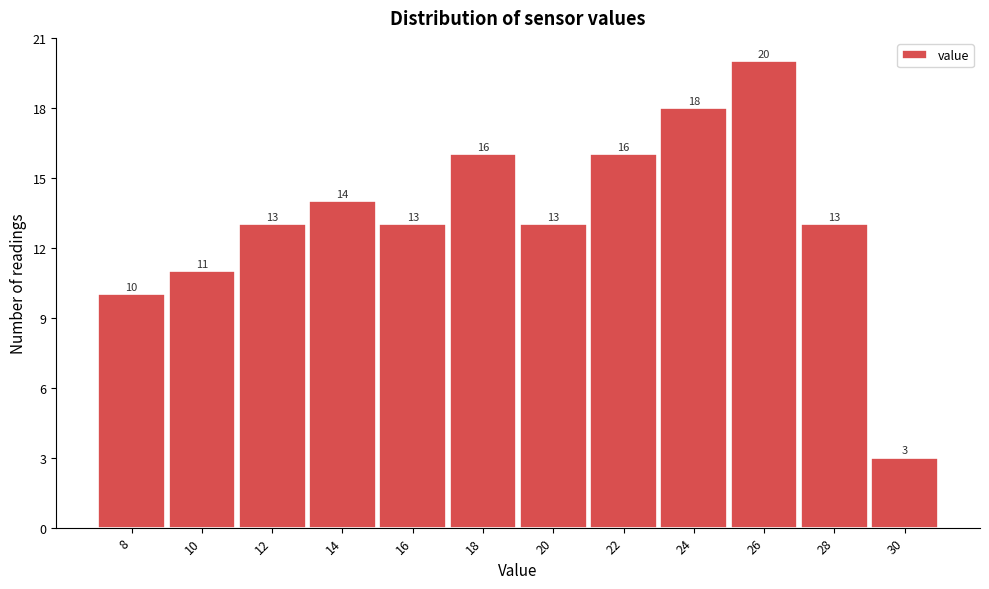

Reading left to right, list all the values displayed in this chart.

10	11	13	14	13	16	13	16	18	20	13	3